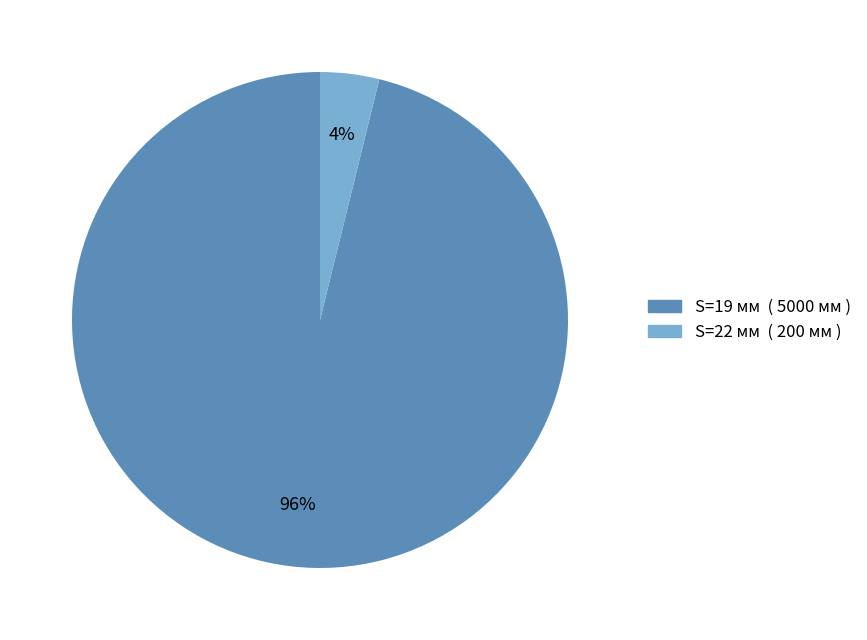

What is the smallest slice in the pie chart?

S=22 мм ( 200 мм )